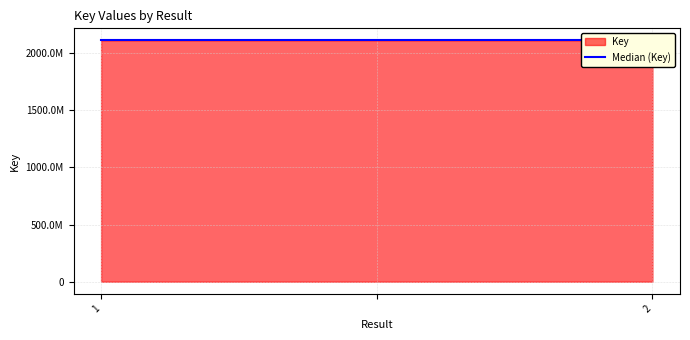

Reading left to right, what are all the values shown in this chart?

2111970224	2111970224	2111974012